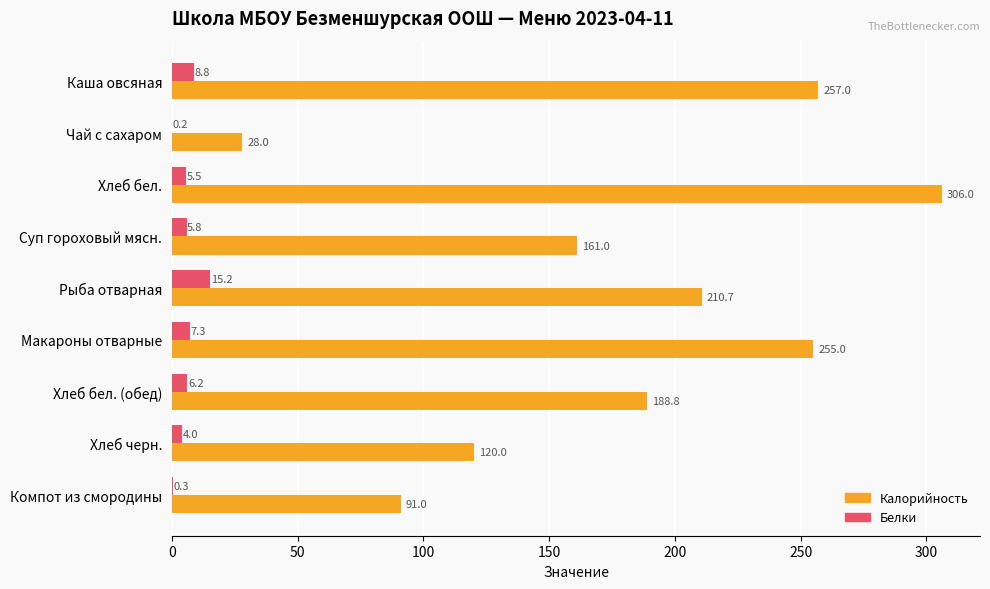

What is the sum of all Калорийность values?

1617.5